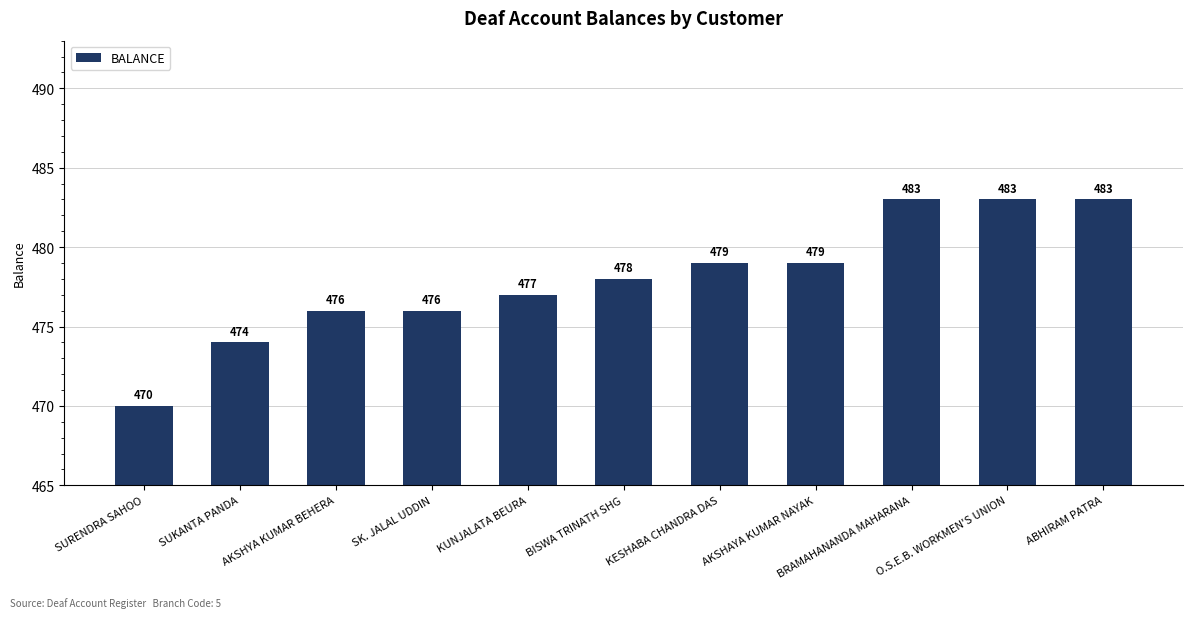

Read the value at SUKANTA PANDA, to the nearest 10.

470